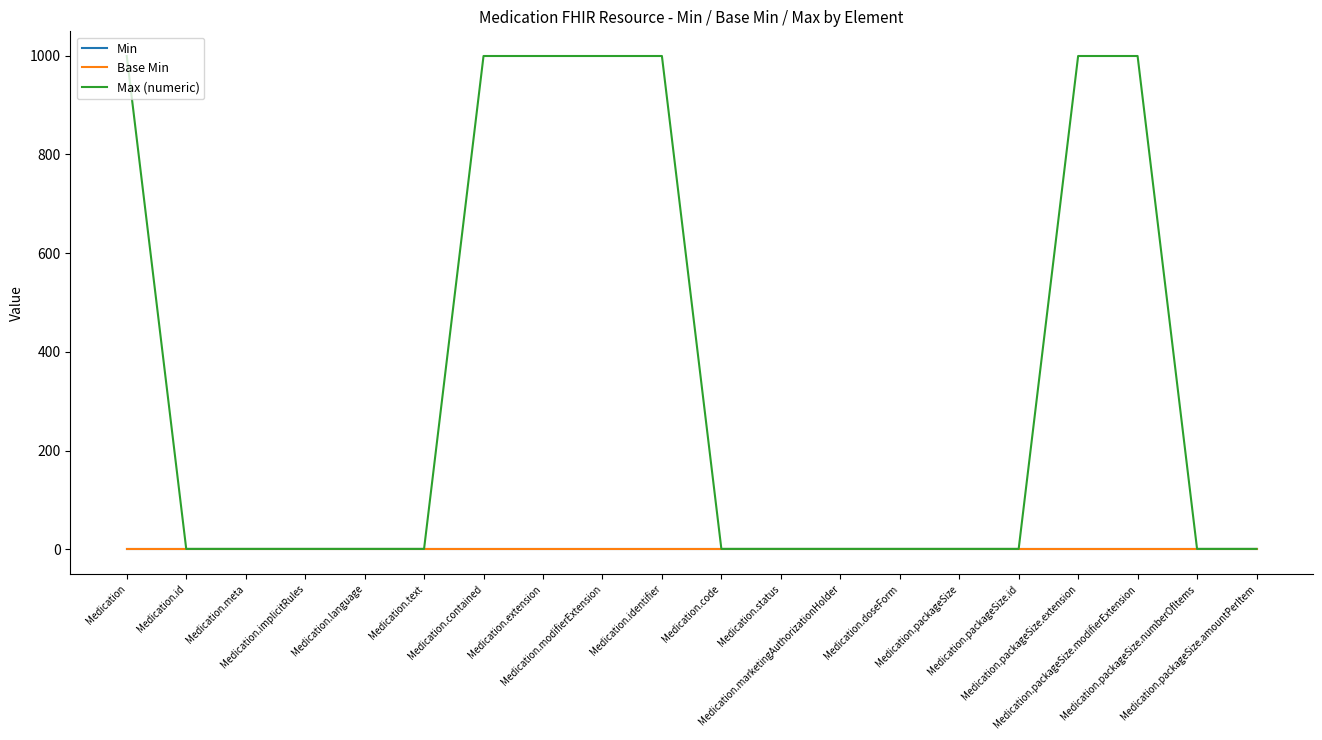

True or false: Min has a value of 0 at Medication.status.

True